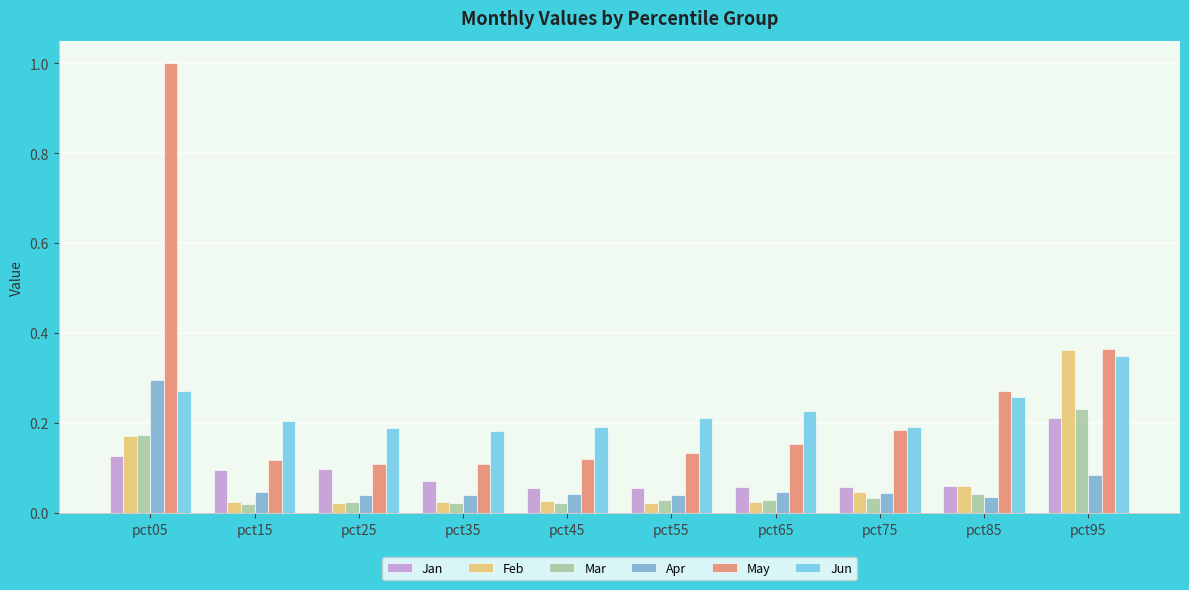

What is the total value across all series at pct15?

0.5